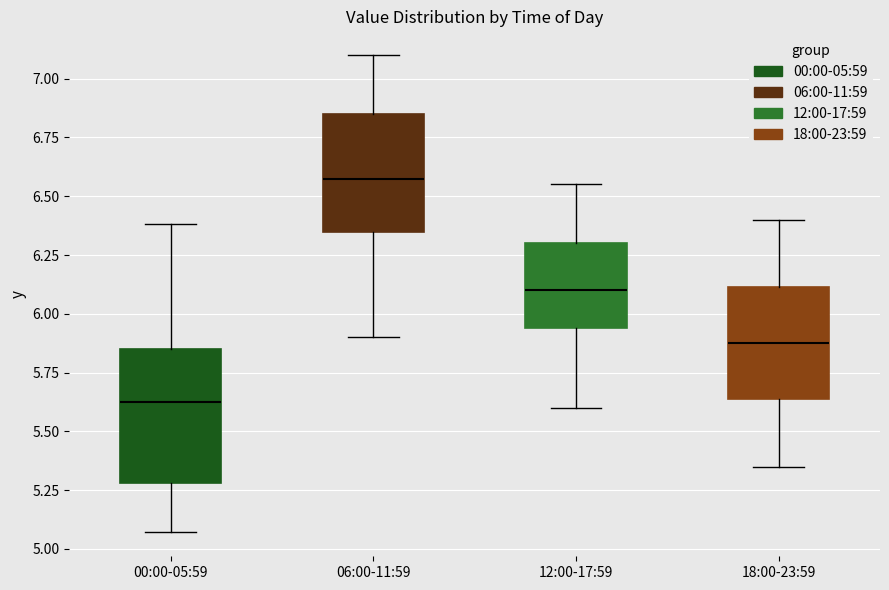

Reading left to right, read every box against the y-axis: the position of its median line, the range the box covers, and the ends of its whiskers. The values are not printed on the chart, so give them approximately, as read against the axis.

00:00-05:59: median 5.65, box 5.30 to 5.85, whiskers 5.05 to 6.40
06:00-11:59: median 6.60, box 6.35 to 6.85, whiskers 5.90 to 7.10
12:00-17:59: median 6.10, box 5.95 to 6.30, whiskers 5.60 to 6.55
18:00-23:59: median 5.90, box 5.65 to 6.10, whiskers 5.35 to 6.40